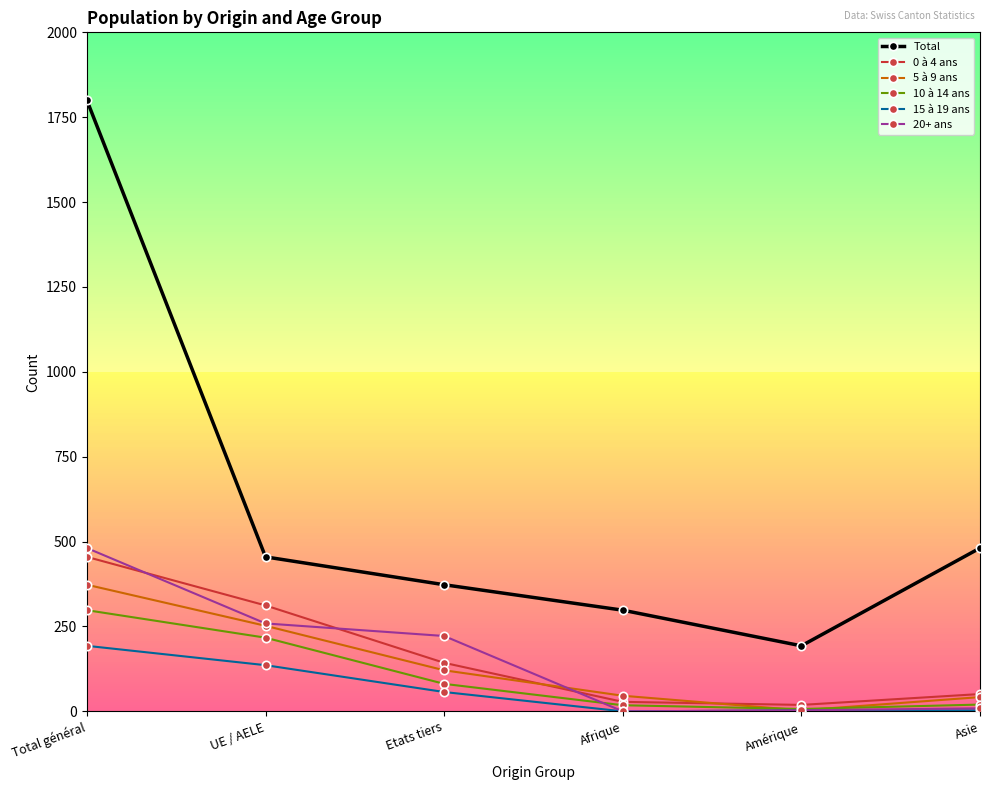

True or false: 0 à 4 ans and 5 à 9 ans cross at least once.

True